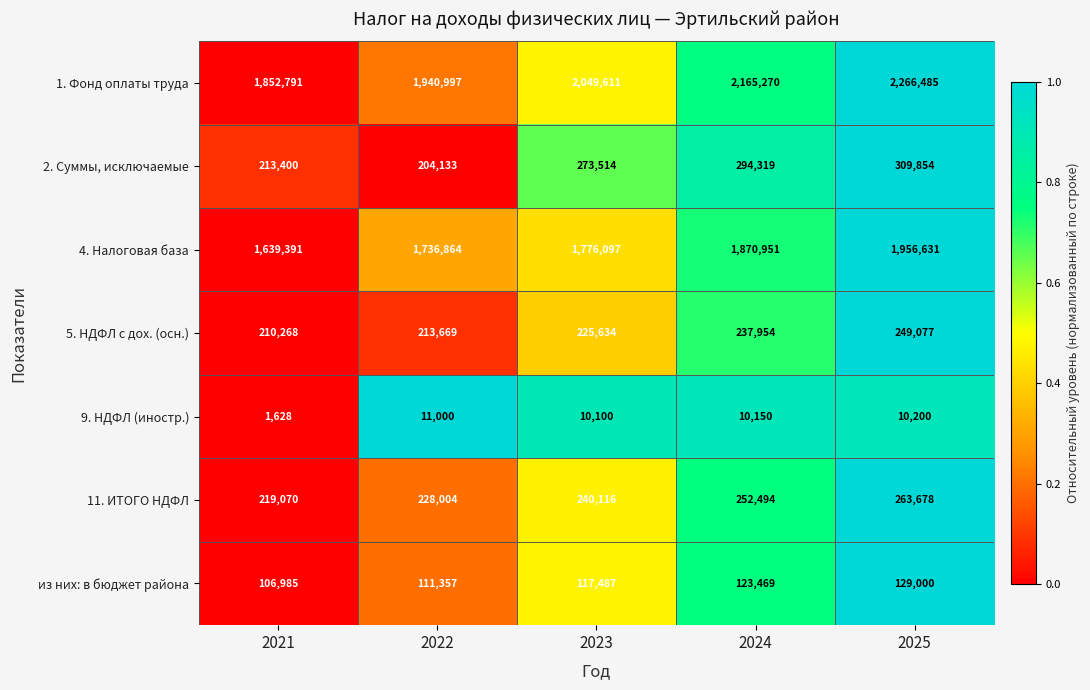

The 4. Налоговая база series shows 2584176 at 2023. True or false?

False